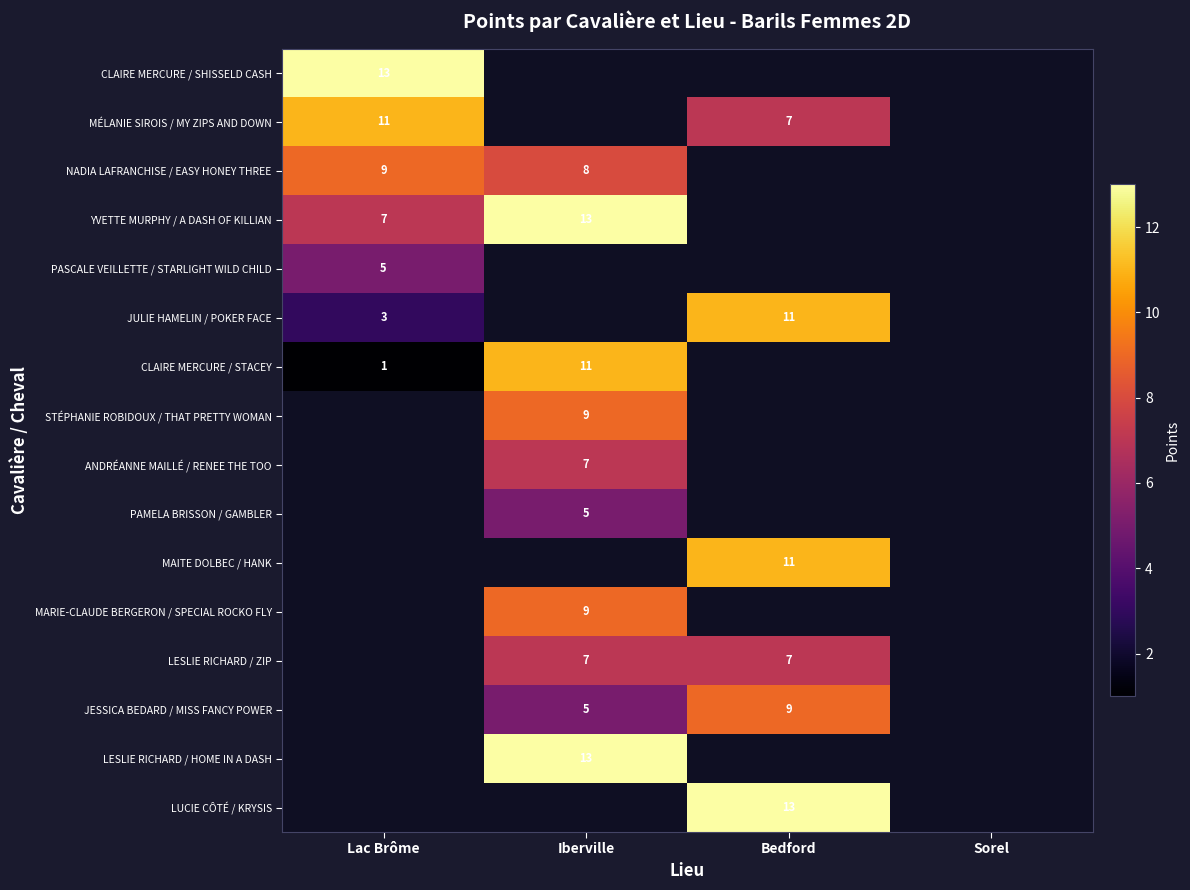

The value of CLAIRE MERCURE / SHISSELD CASH at Lac Brôme is 19. True or false?

False